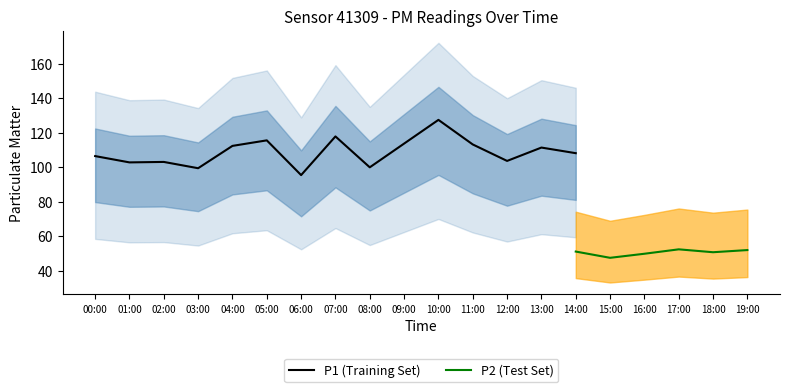

List the series in order of their overall mean, highest first.

P1, P2